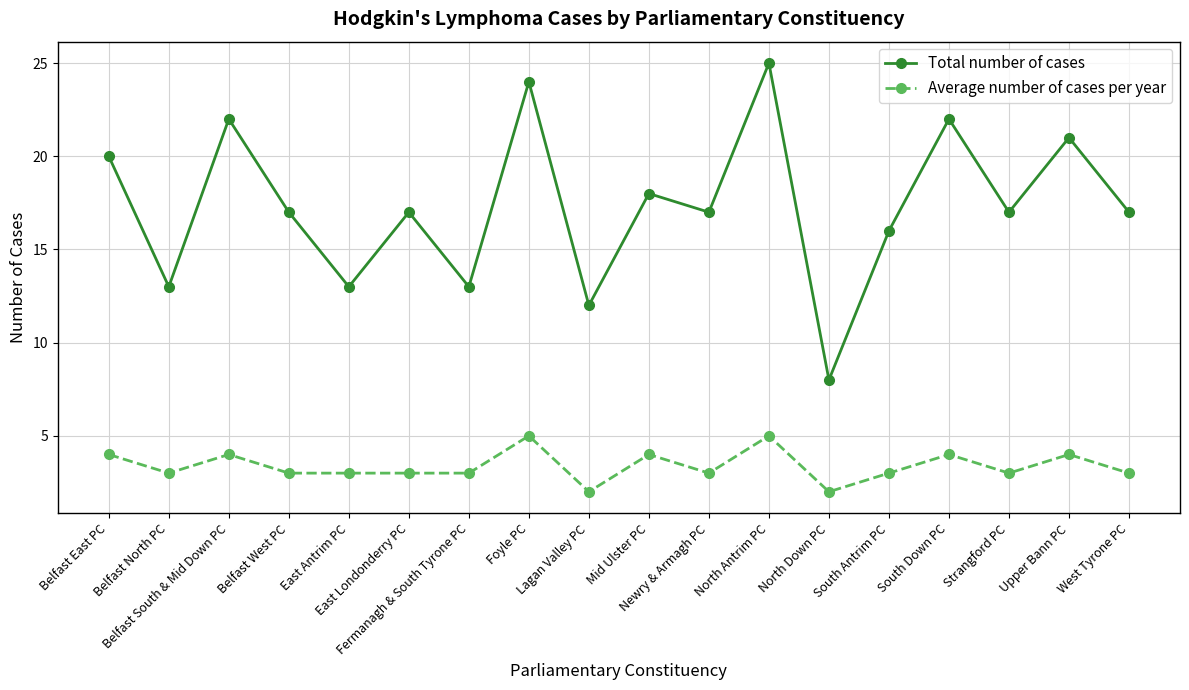

What is the difference between the Total number of cases values at Belfast South & Mid Down PC and Belfast North PC?

9